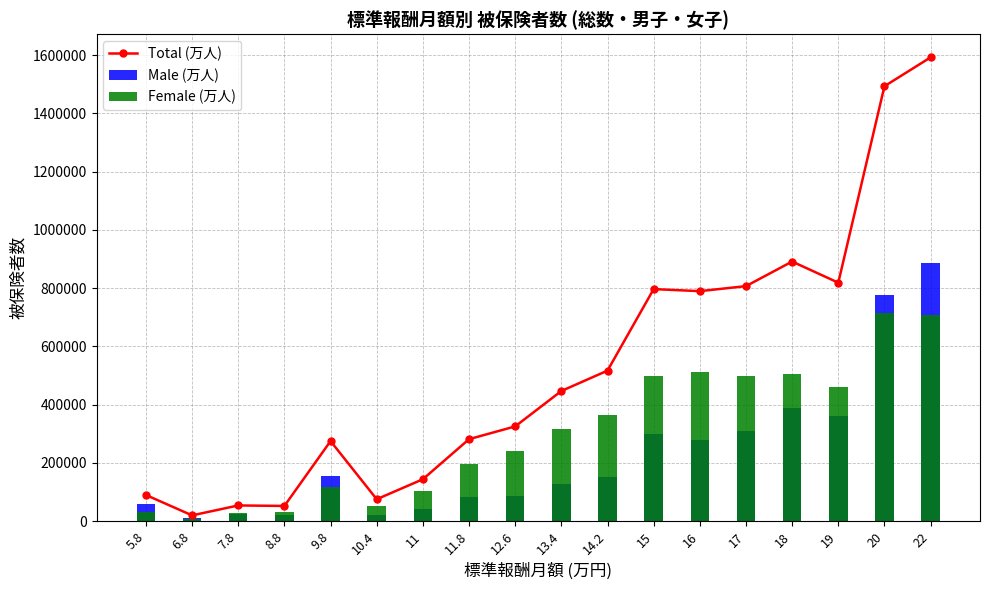

Are the bars horizontal?

No